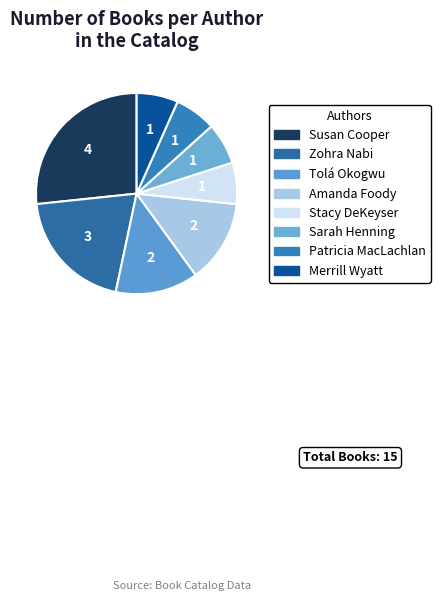

How many slices are in this pie chart?

8